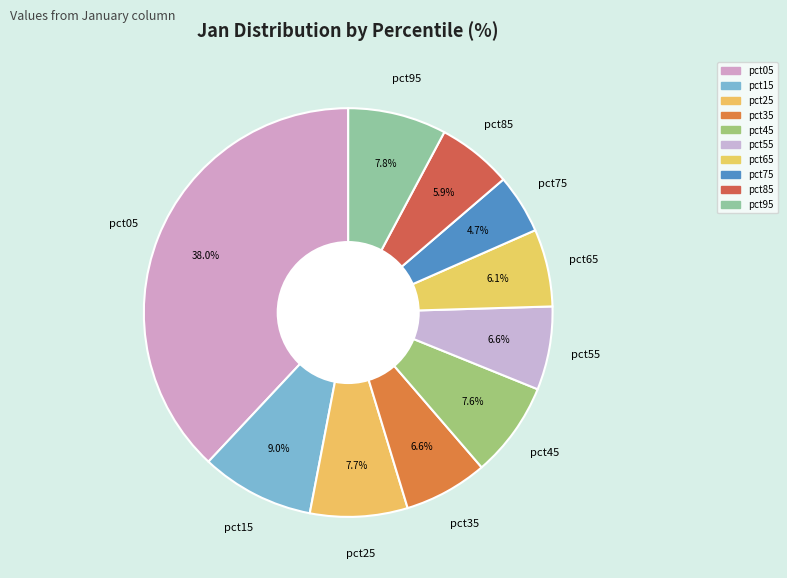

Is it true that pct55 is 16% of the pie?

False